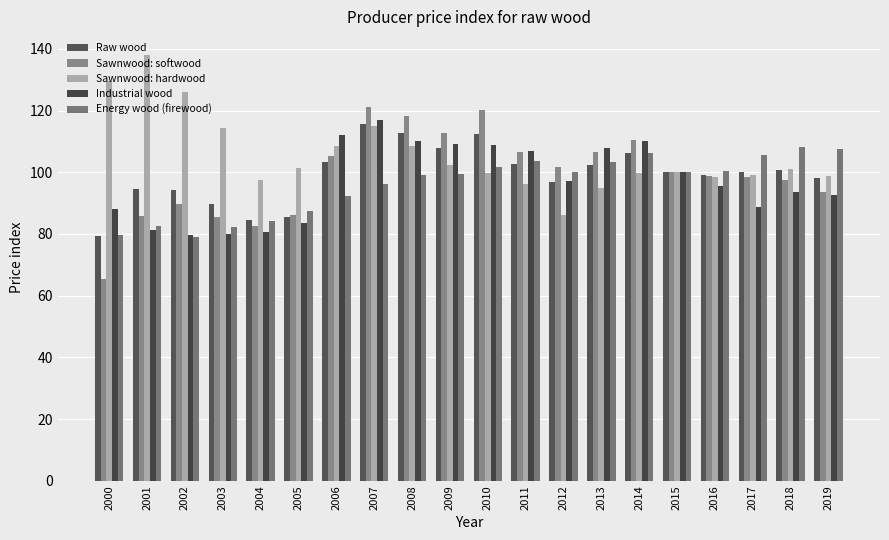

What is the average value of the Sawnwood: hardwood series?

105.8